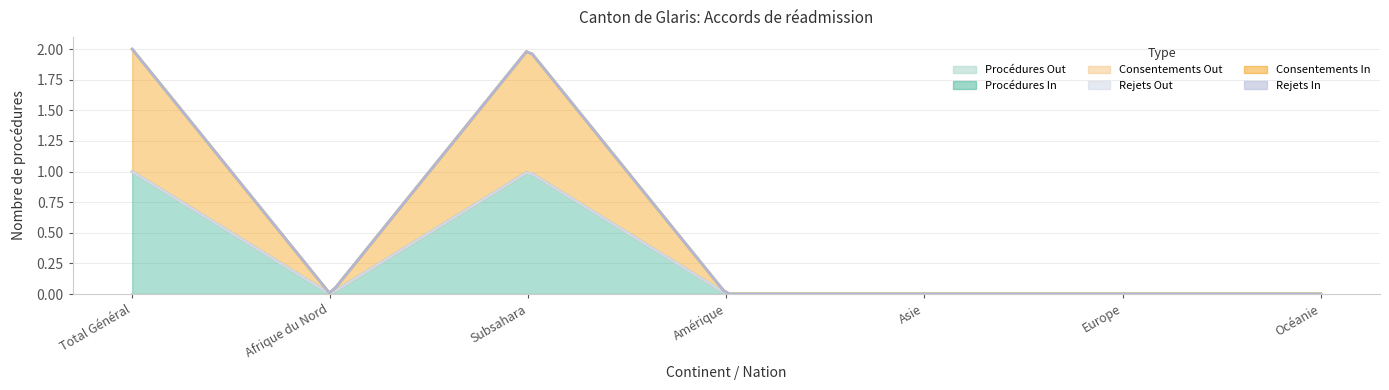

What is the maximum value shown in the chart?

1